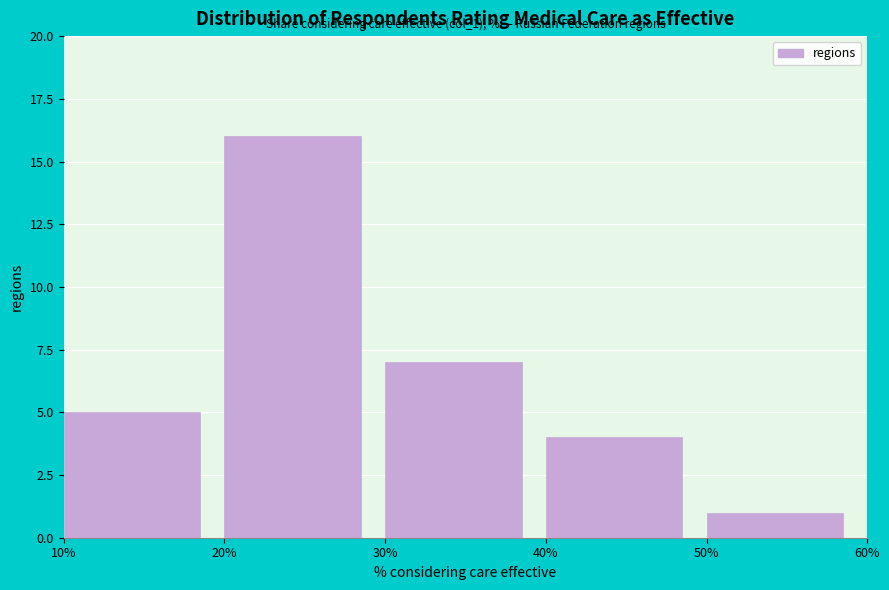

Which range on the x-axis has the tallest bar?

20% to 30%